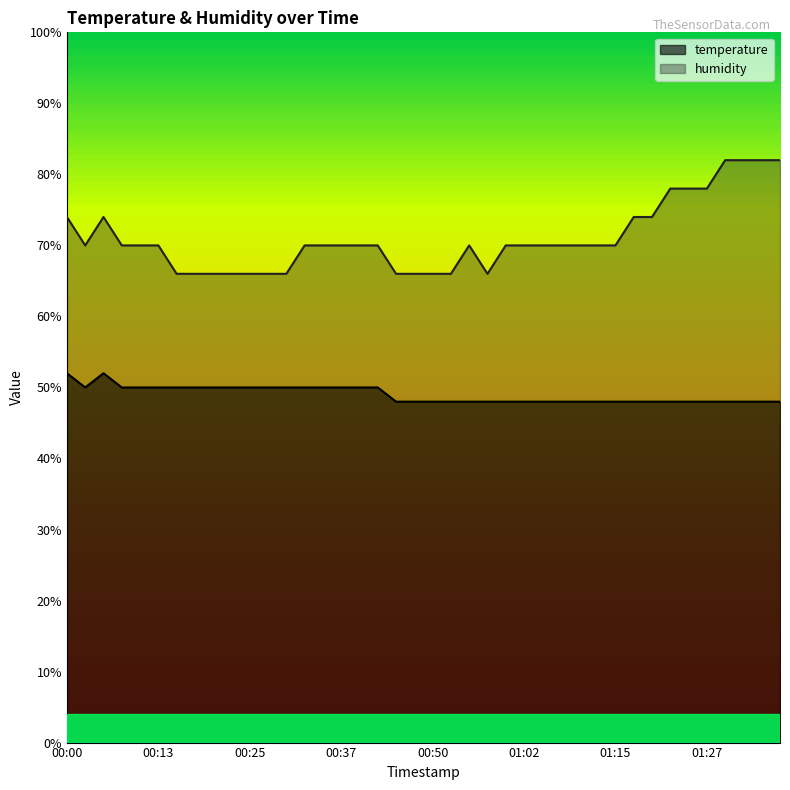

What is the spread (max minus min) of values at 00:03?

20.0